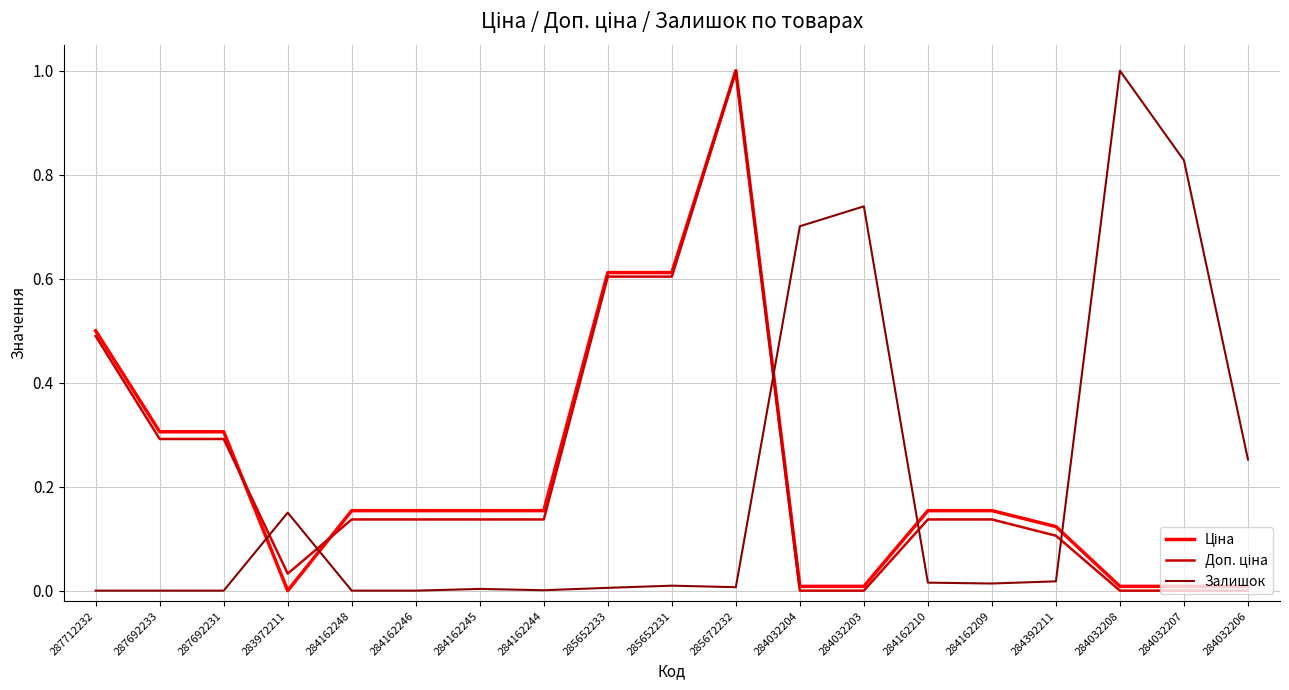

Between 284032208 and 284032206, which series saw the biggest shift?

Залишок